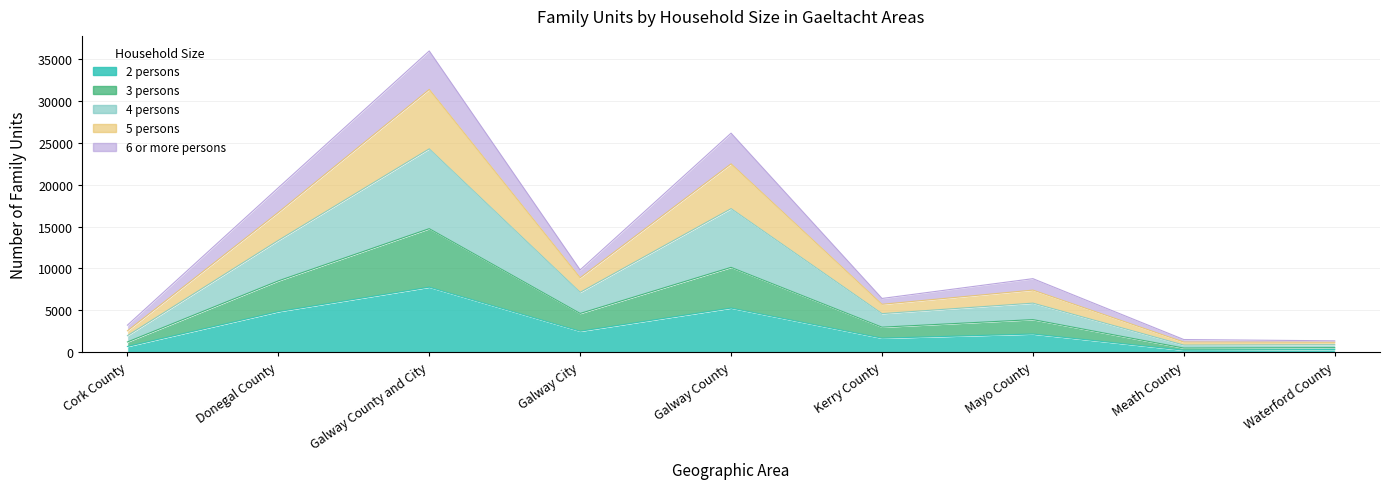

At which category does the chart reach its minimum across all series?

Meath County